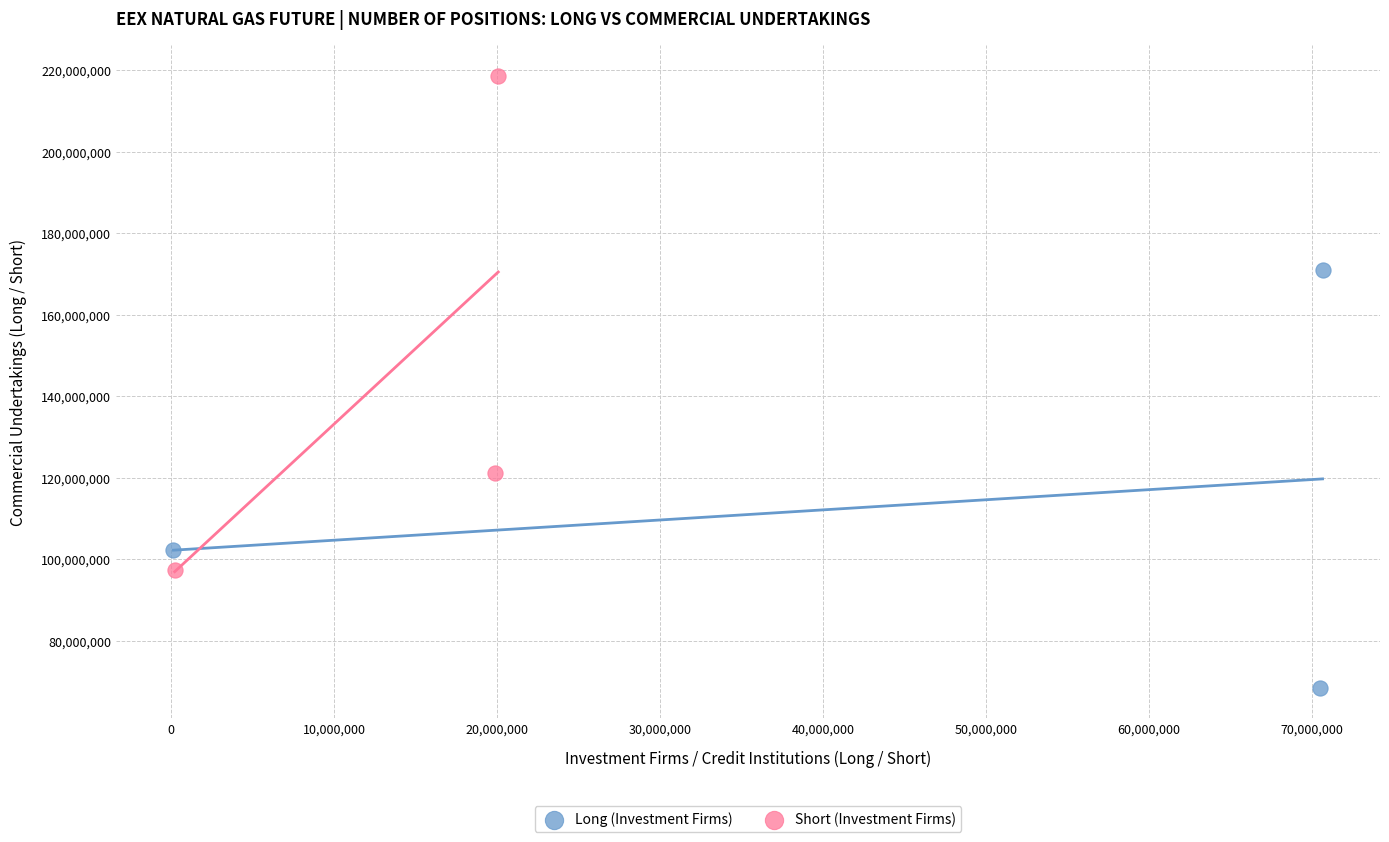

Which series has the widest spread of Y values?

Short (Investment Firms)